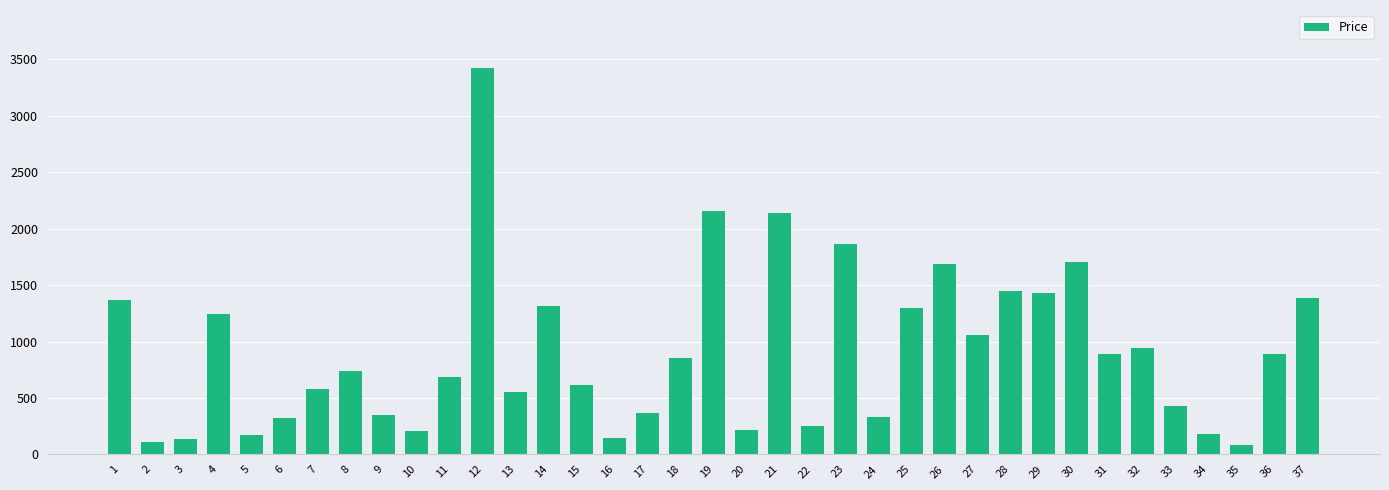

What is the value of the 2nd bar from the left?

112